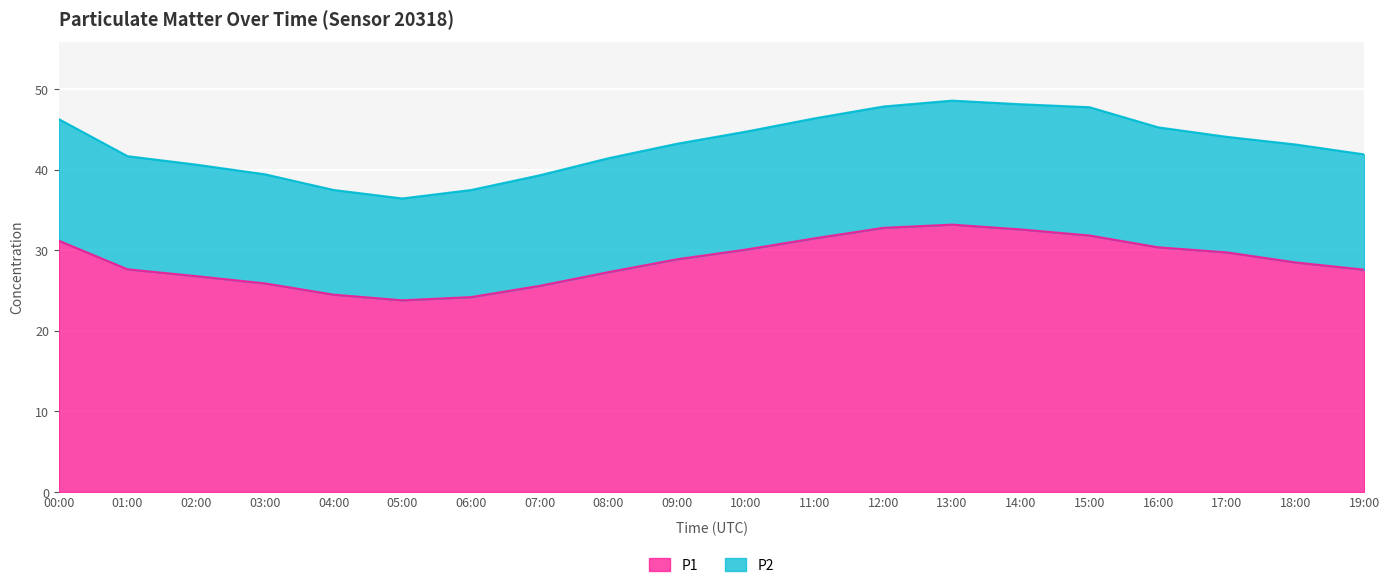

What is the label of the 15th point from the left?

14:00